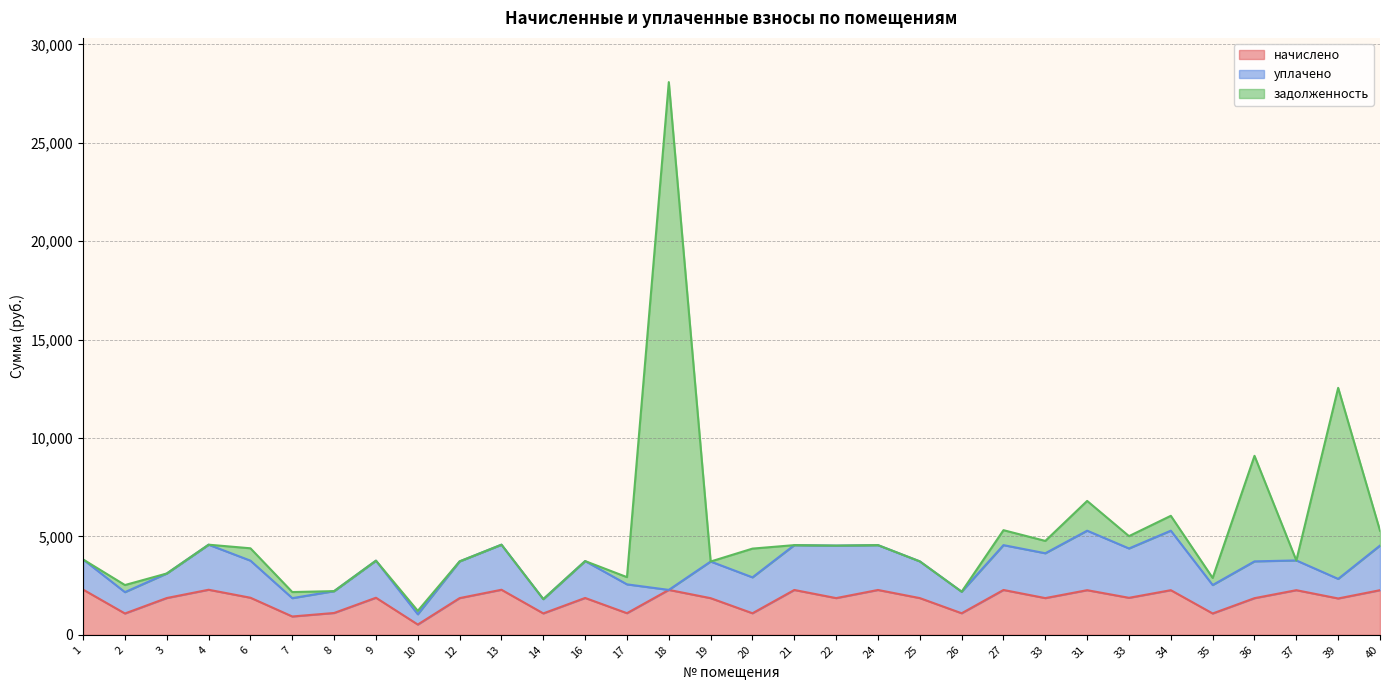

Reading left to right, transcribe all the data shown in this chart.

начислено: 1=2297.0	2=1084.0	3=1869.3	4=2289.6	6=1884.1	7=931.4	8=1109.8	9=1884.1	10=521.7	12=1865.6	13=2289.6	14=1087.7	16=1873.0	17=1098.7	18=2282.2	19=1862.0	20=1095.0	21=2278.6	22=1865.6	24=2278.6	25=1865.6	26=1095.0	27=2278.6	33=1865.6	31=2267.5	33=1880.4	34=2267.5	35=1084.0	36=1862.0	37=2267.5	39=1847.2	40=2267.5
уплачено: 1=1531.4	2=1084.0	3=1246.2	4=2289.6	6=1884.1	7=931.4	8=1109.8	9=1884.1	10=521.7	12=1865.6	13=2289.6	14=725.1	16=1873.0	17=1465.0	18=0.0	19=1862.0	20=1825.0	21=2278.6	22=2666.9	24=2278.6	25=1865.6	26=1095.0	27=2278.6	33=2278.6	31=3023.4	33=2507.2	34=3023.4	35=1445.3	36=1870.0	37=1511.7	39=994.6	40=2267.5
задолженность: 1=0.0	2=361.3	3=0.0	4=0.0	6=628.0	7=310.4	8=0.0	9=0.0	10=173.9	12=0.0	13=0.0	14=0.0	16=0.0	17=366.2	18=25801.3	19=0.0	20=1460.0	21=0.0	22=0.0	24=0.0	25=0.0	26=0.0	27=759.5	33=626.8	31=1511.7	33=626.8	34=755.8	35=361.3	36=5362.0	37=0.0	39=9706.1	40=755.8